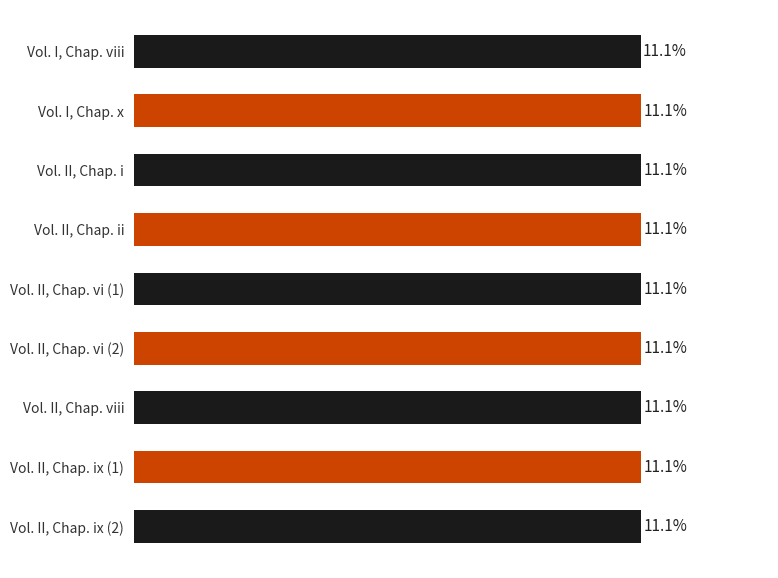

What is the label of the 3rd bar from the top?

Vol. II, Chap. i